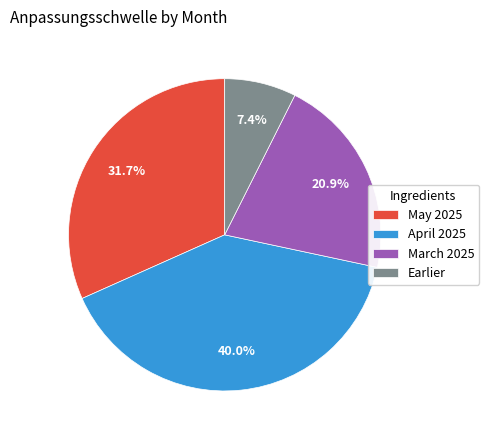

Between March 2025 and May 2025, which is larger?

May 2025